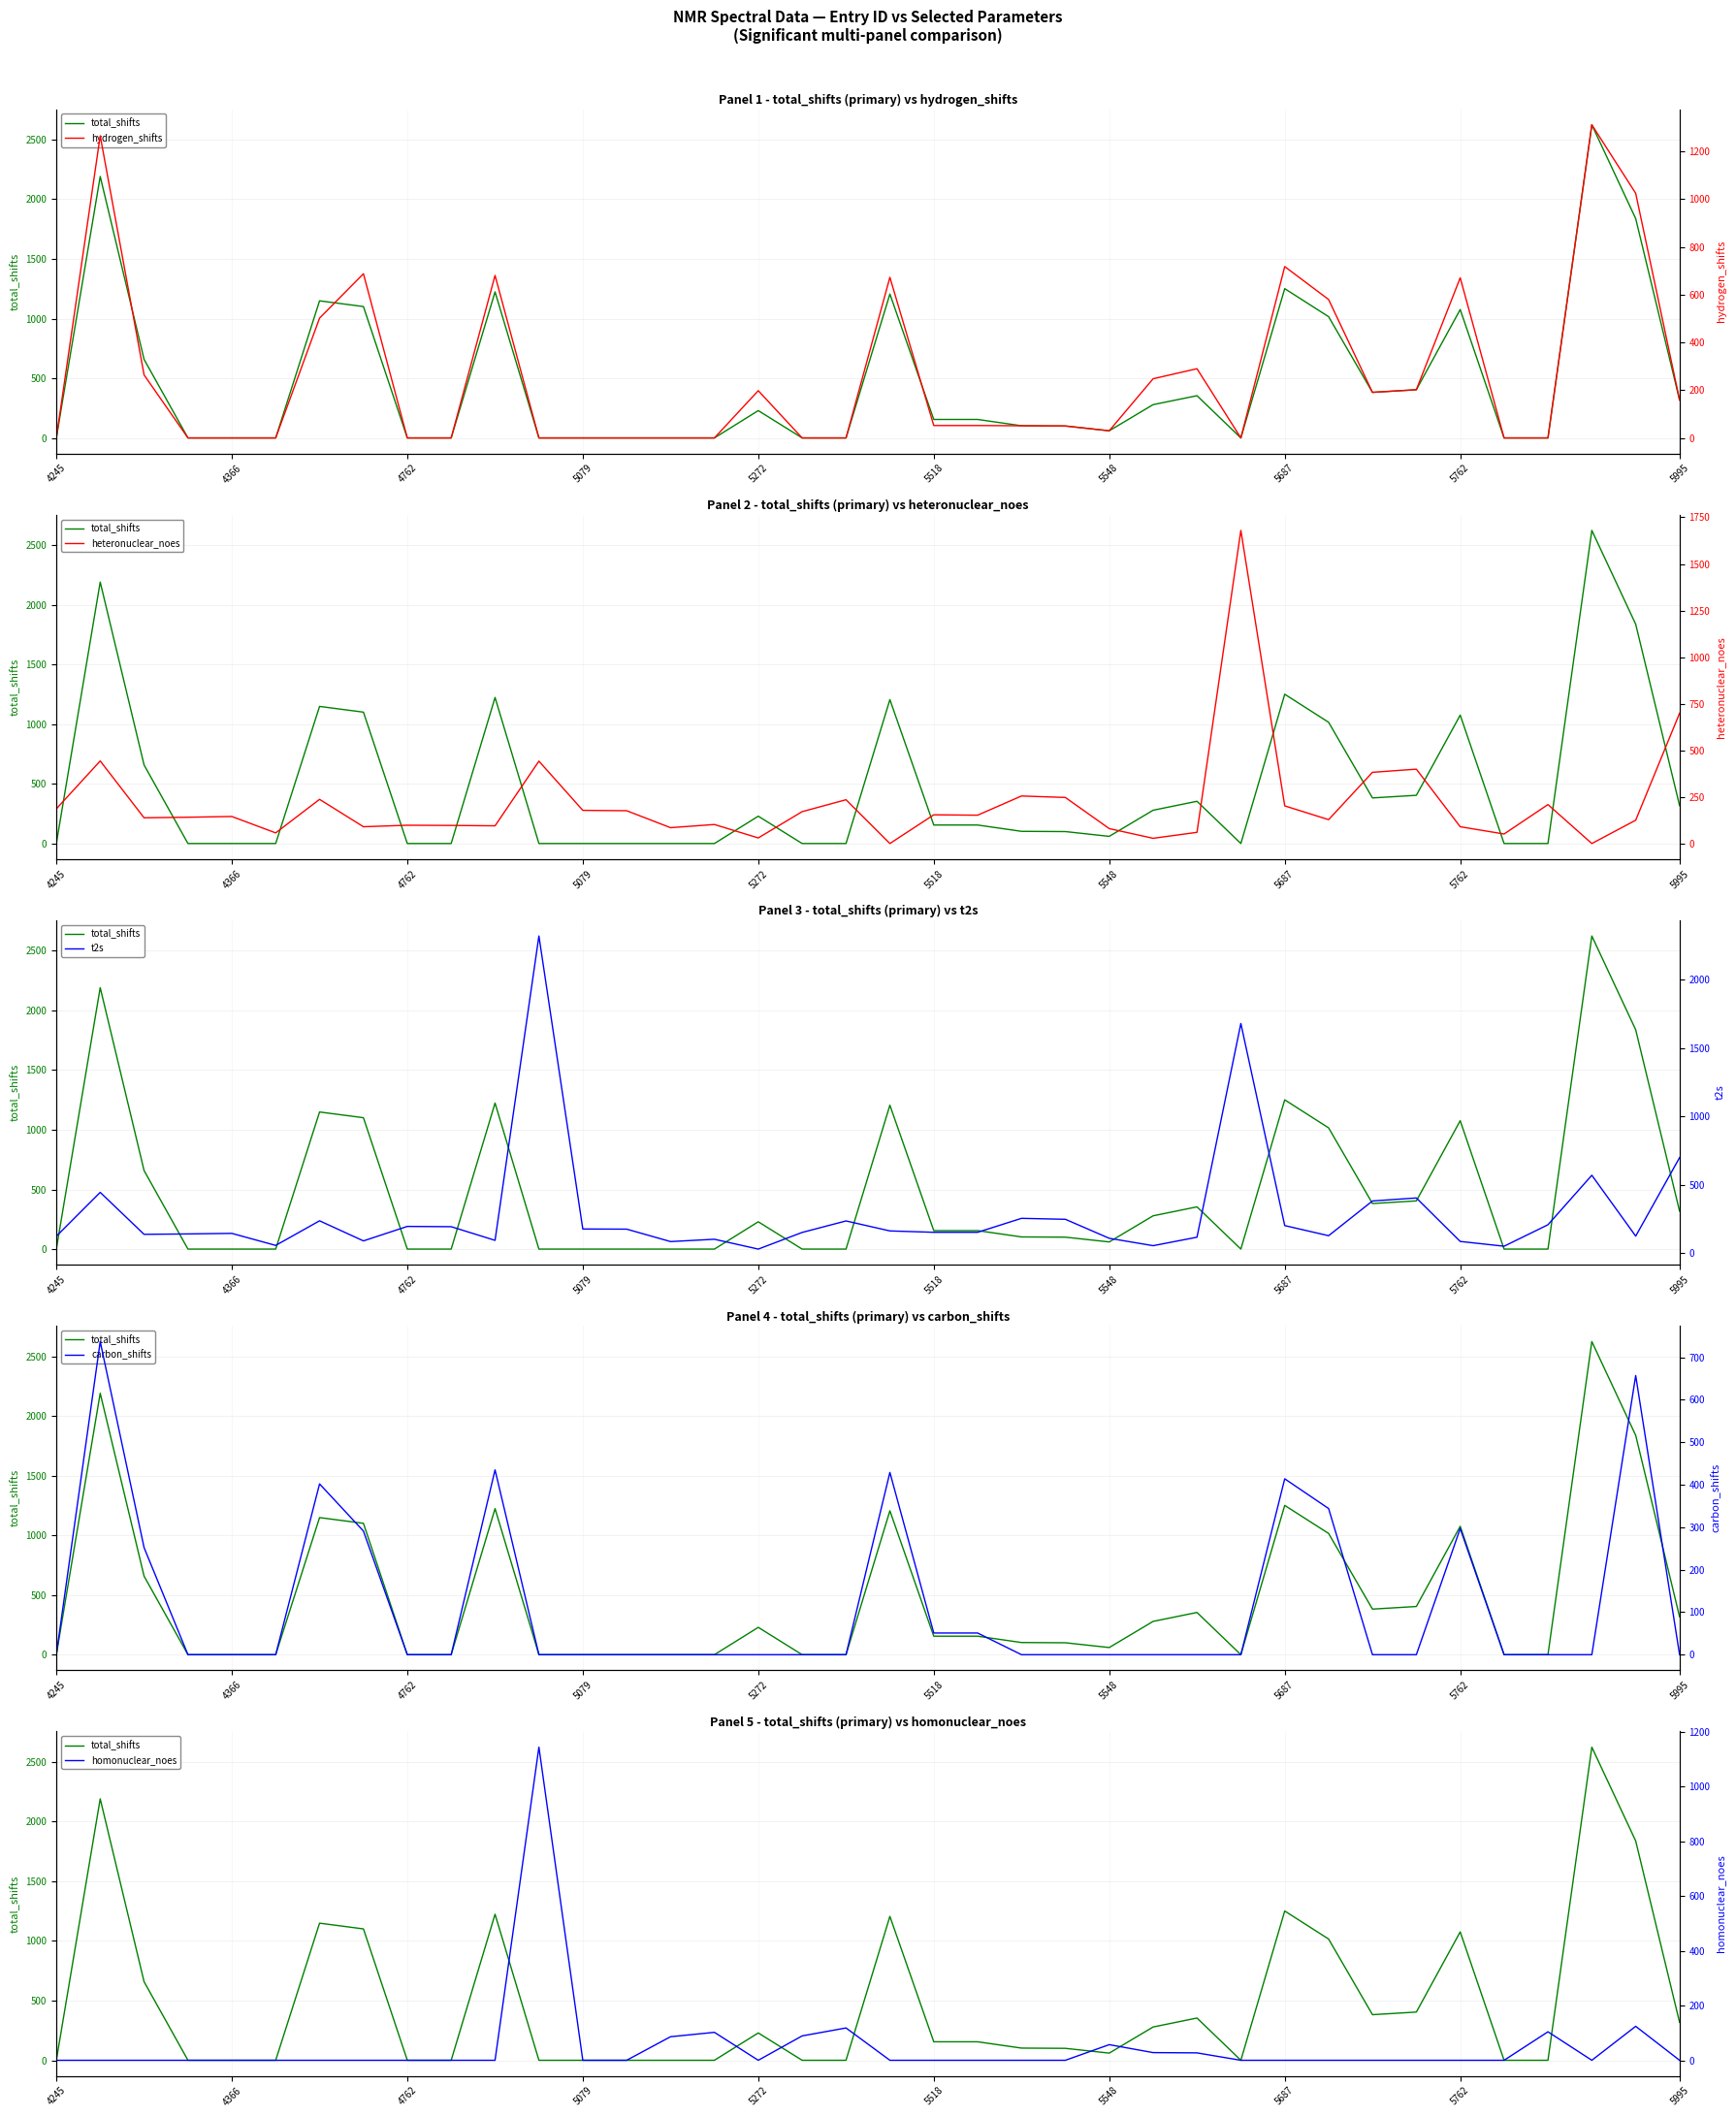

The value of homonuclear_noes at 19 is 0. True or false?

True